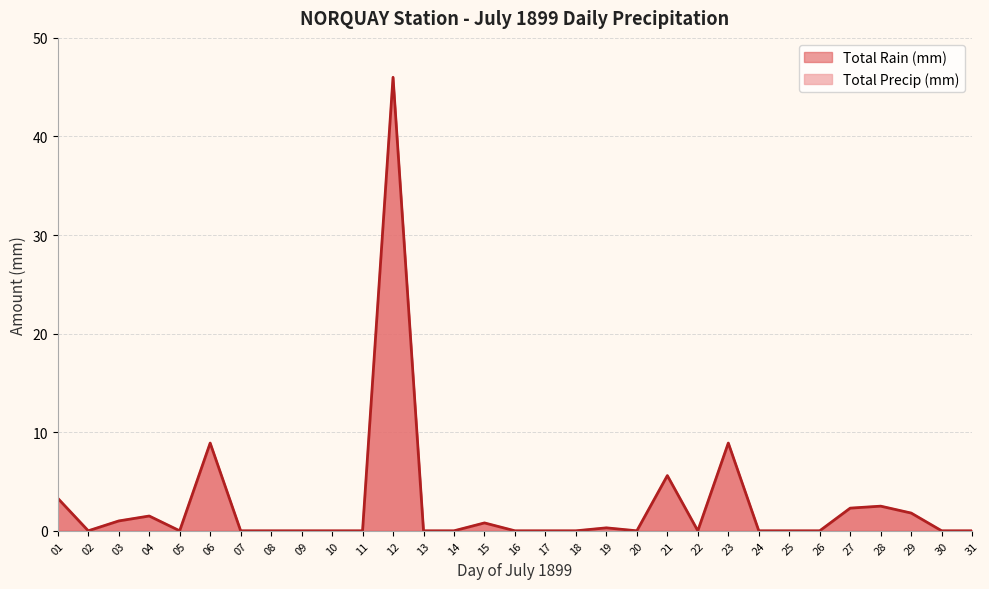

Which category has the lowest value across all series?

02